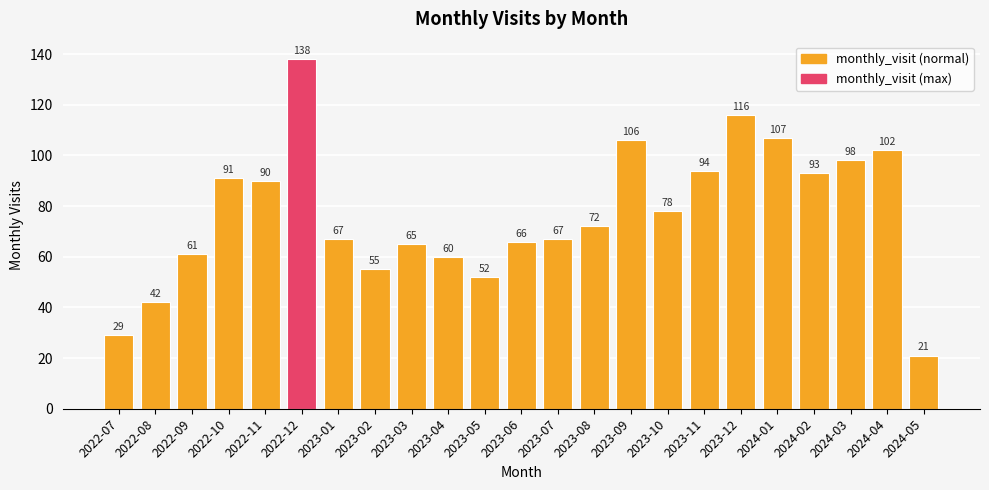

What is the label of the 13th bar from the right?

2023-05